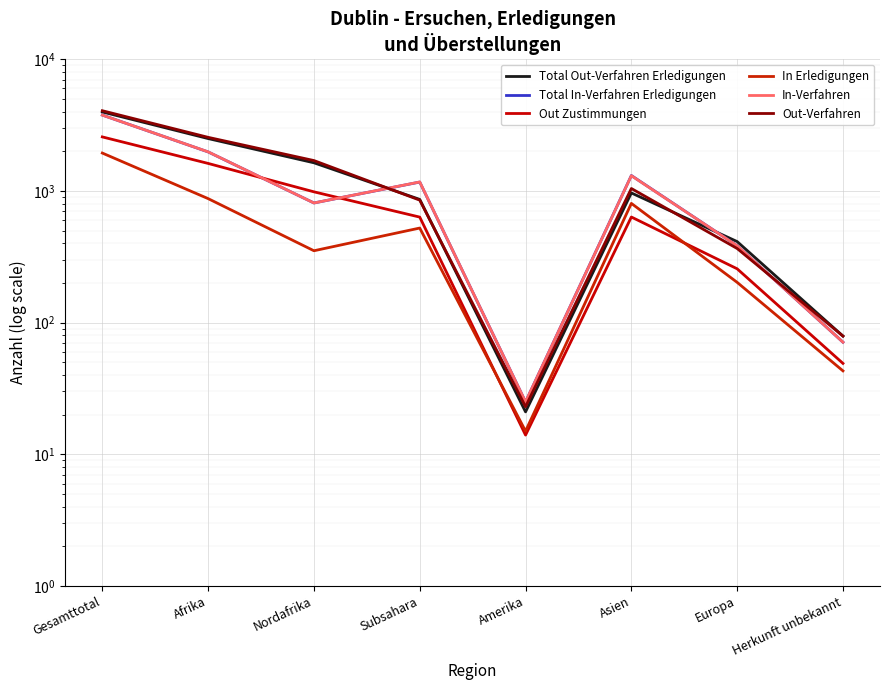

Reading right to left, what are all the values shown in this chart?

Total Out-Verfahren Erledigungen: 79	412	964	21	861	1633	2494	3970
Total In-Verfahren Erledigungen: 71	383	1307	25	1166	809	1975	3761
Out Zustimmungen: 49	256	633	14	632	983	1615	2567
In Erledigungen: 43	202	803	15	522	351	873	1936
In-Verfahren: 71	383	1303	25	1168	809	1977	3759
Out-Verfahren: 79	365	1042	23	850	1698	2548	4057